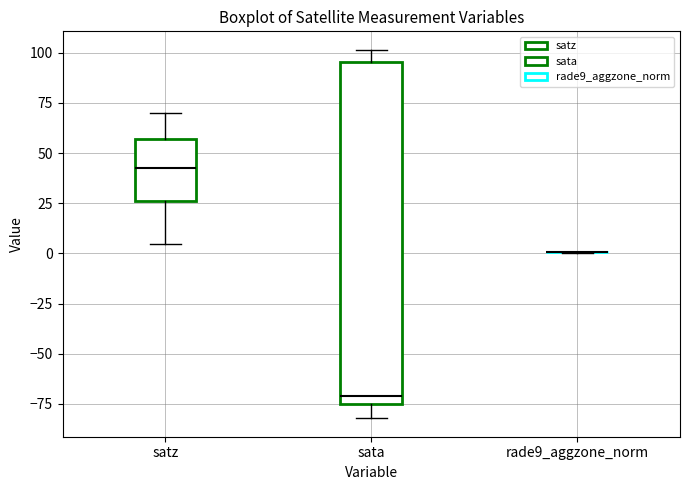

Comparing the boxes themselves (not the whiskers), which one is the tallest?

sata